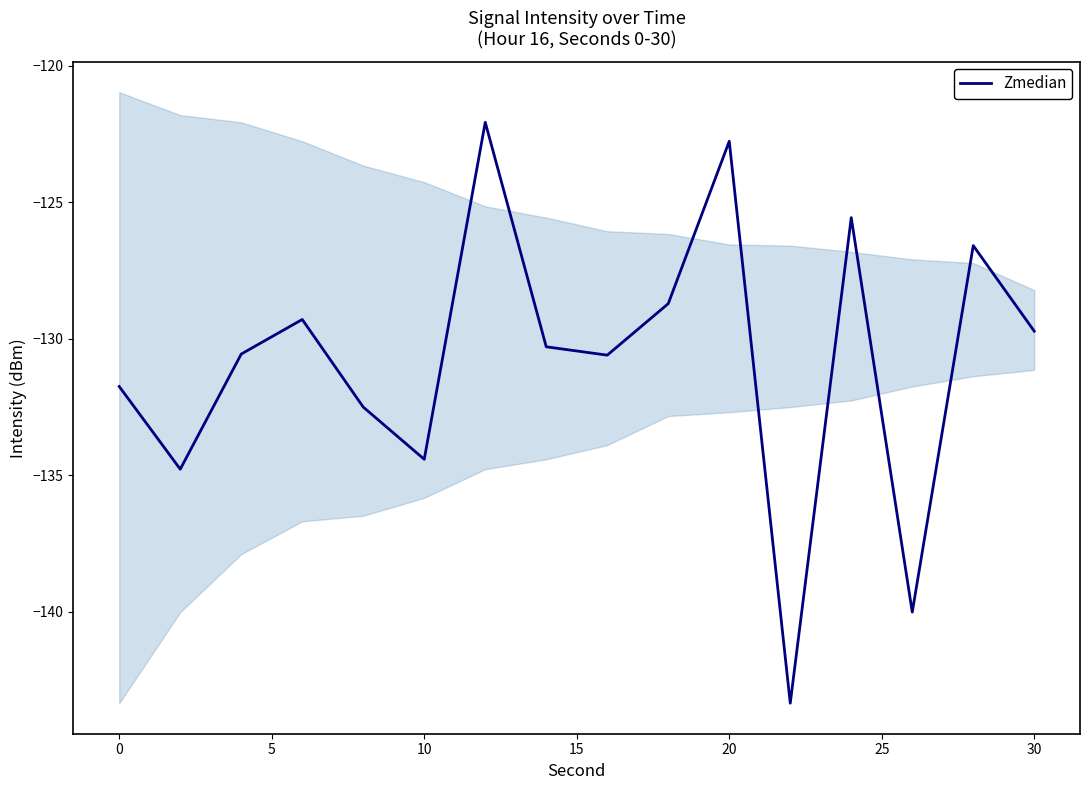

What is the difference between the maximum and minimum values?

21.3